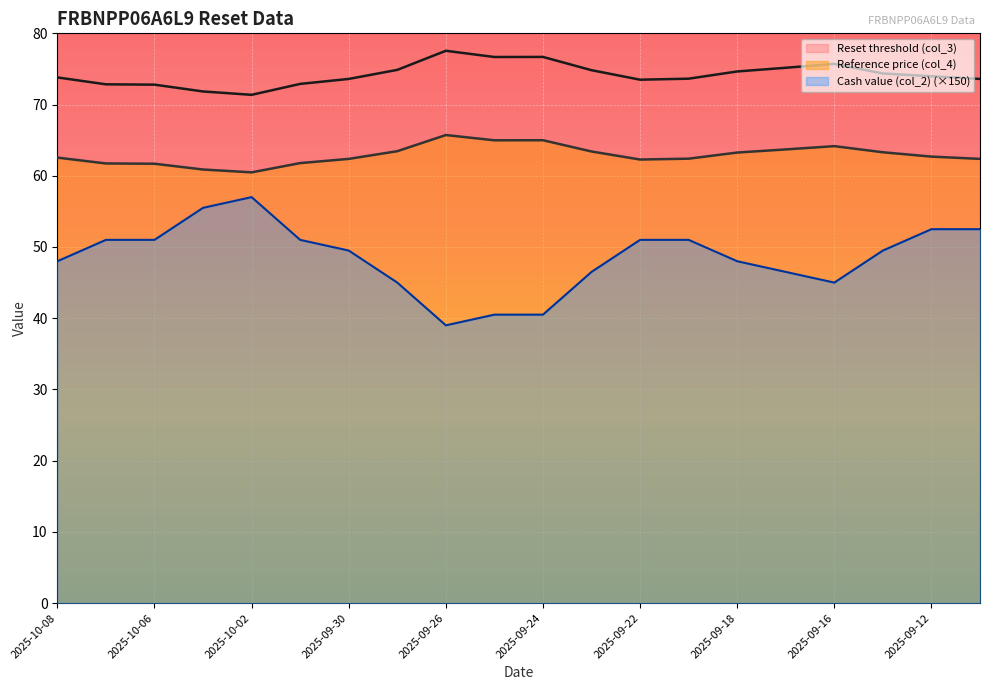

What is the label of the 6th point from the right?

2025-09-18